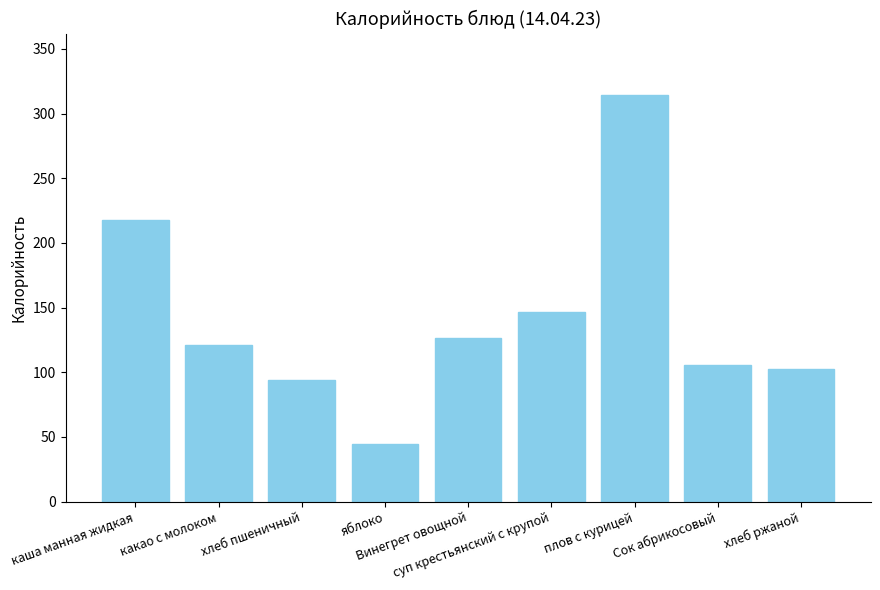

True or false: the data shows 121.1 at какао с молоком.

True